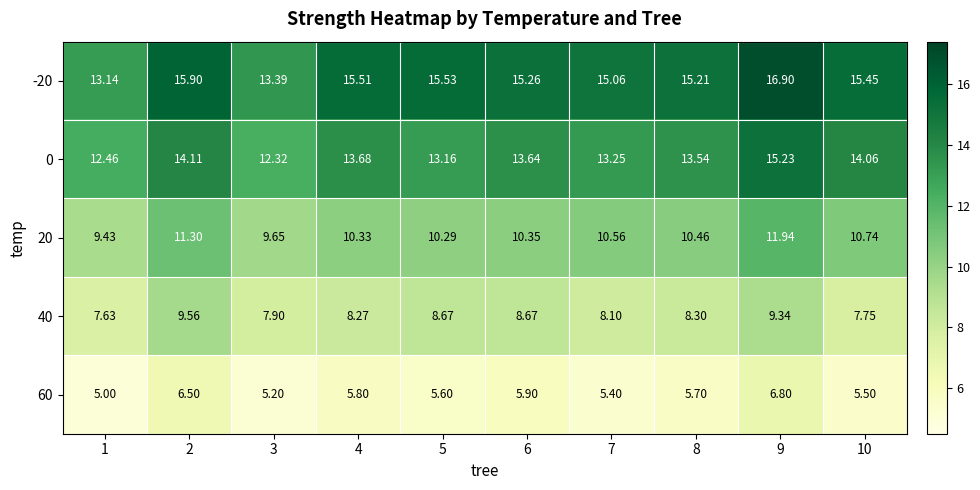

Is the value of 20 at 5 greater than the value of 40 at 4?

Yes